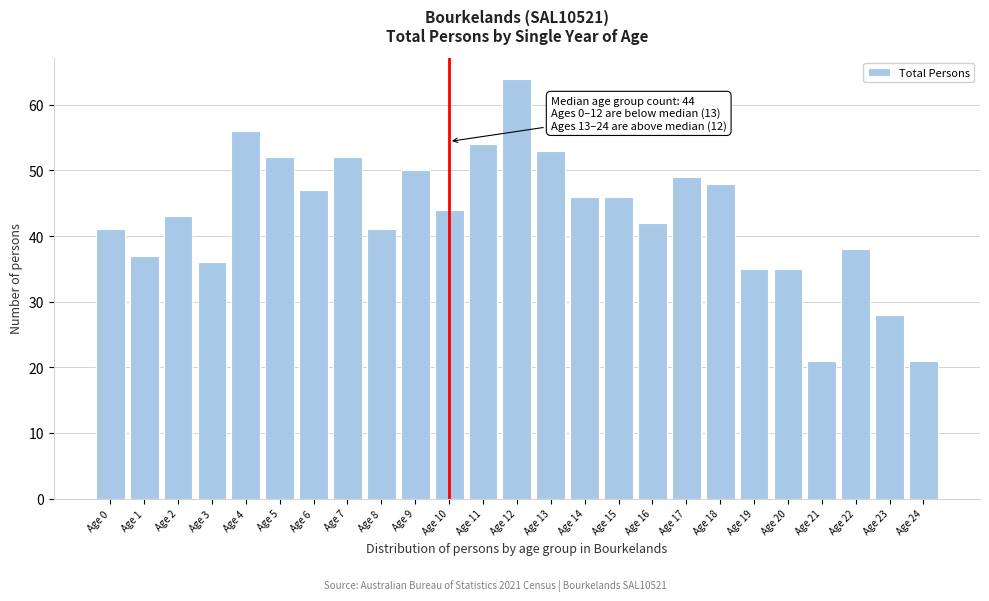

Reading left to right, extract all data points from this chart.

41	37	43	36	56	52	47	52	41	50	44	54	64	53	46	46	42	49	48	35	35	21	38	28	21